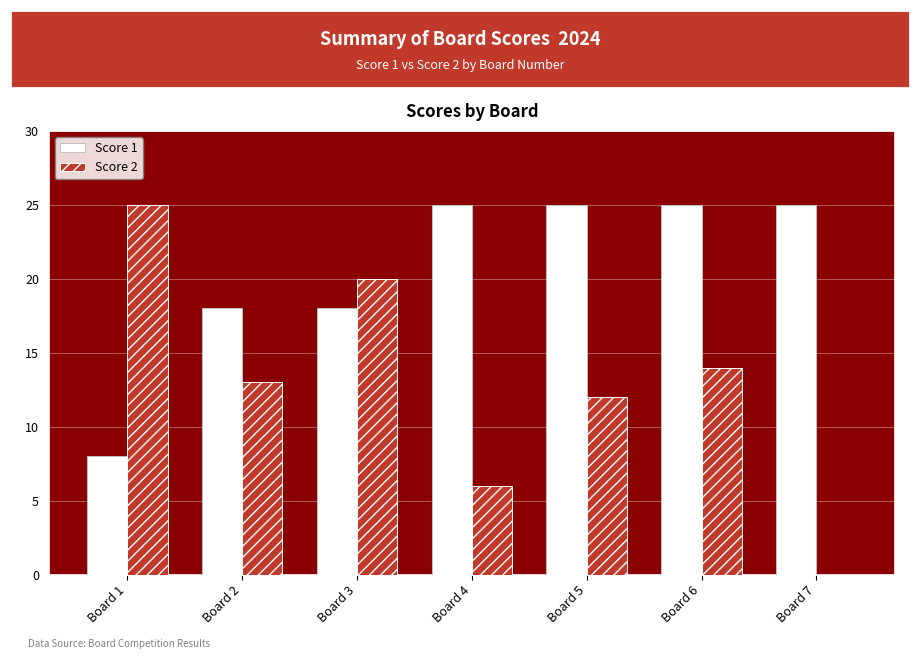

Reading left to right, transcribe all the data shown in this chart.

Score 1: Board 1=8	Board 2=18	Board 3=18	Board 4=25	Board 5=25	Board 6=25	Board 7=25
Score 2: Board 1=25	Board 2=13	Board 3=20	Board 4=6	Board 5=12	Board 6=14	Board 7=0